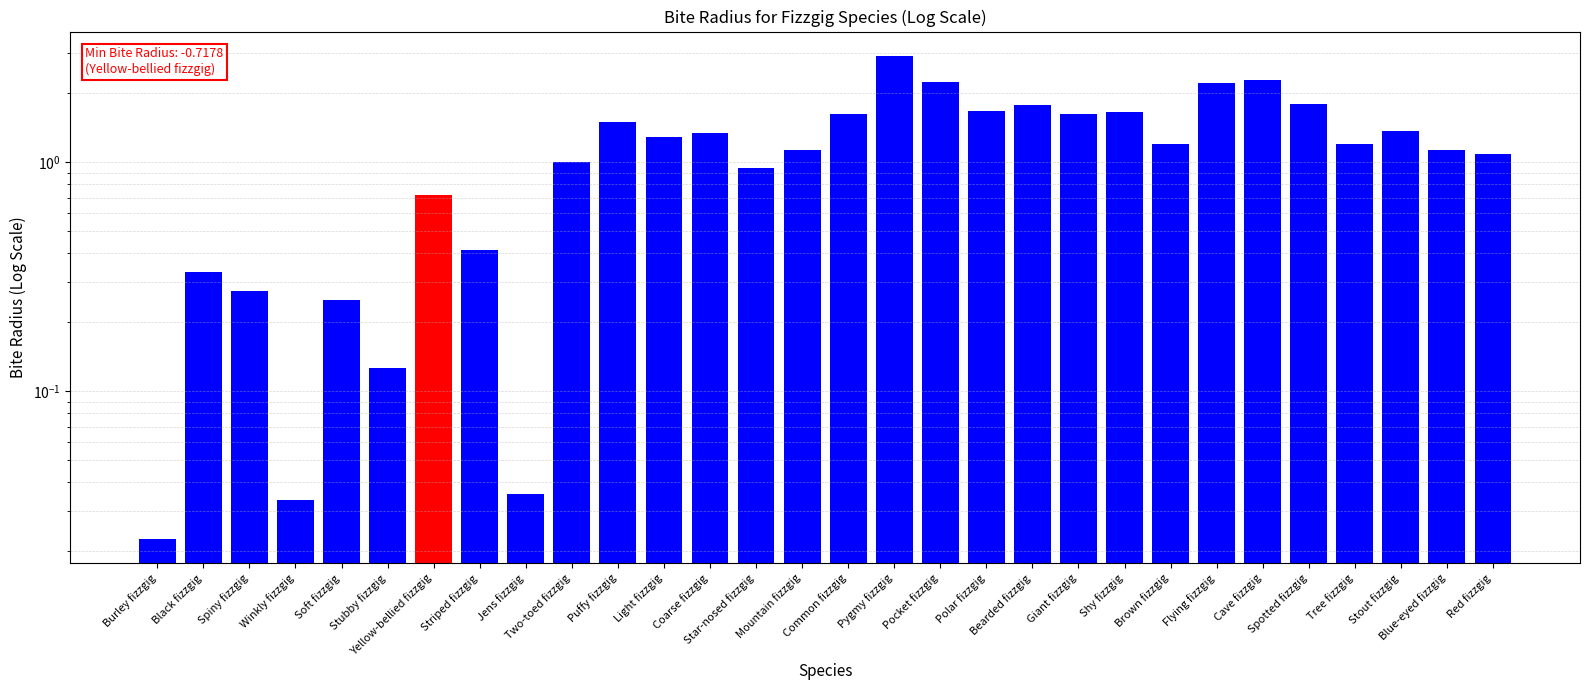

Reading right to left, transcribe all the data shown in this chart.

Red fizzgig=1.1	Blue-eyed fizzgig=1.1	Stout fizzgig=1.4	Tree fizzgig=1.2	Spotted fizzgig=1.8	Cave fizzgig=2.3	Flying fizzgig=2.2	Brown fizzgig=1.2	Shy fizzgig=1.7	Giant fizzgig=1.6	Bearded fizzgig=1.8	Polar fizzgig=1.7	Pocket fizzgig=2.2	Pygmy fizzgig=2.9	Common fizzgig=1.6	Mountain fizzgig=1.1	Star-nosed fizzgig=0.9	Coarse fizzgig=1.3	Light fizzgig=1.3	Puffy fizzgig=1.5	Two-toed fizzgig=1.0	Jens fizzgig=0.0	Striped fizzgig=0.4	Yellow-bellied fizzgig=0.7	Stubby fizzgig=0.1	Soft fizzgig=0.3	Winkly fizzgig=0.0	Spiny fizzgig=0.3	Black fizzgig=0.3	Burley fizzgig=0.0